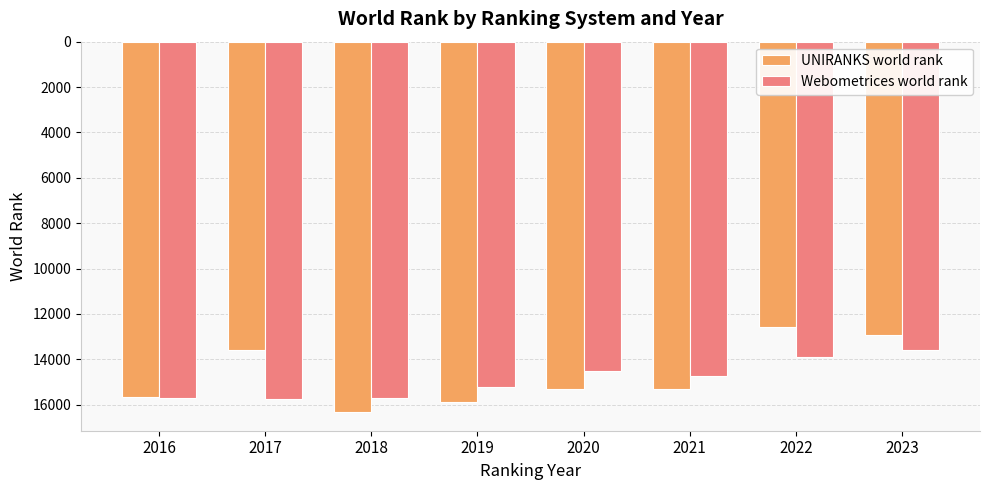

Rank the series by their average value, from highest to lowest.

Webometrices world rank, UNIRANKS world rank